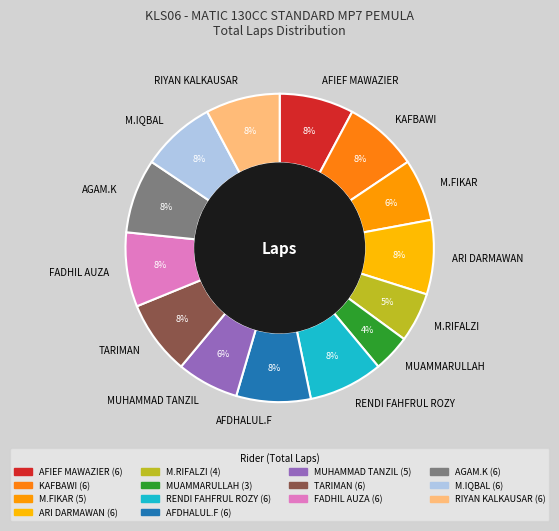

Approximately how many times larger is the value at KAFBAWI compared to TARIMAN?

1.0